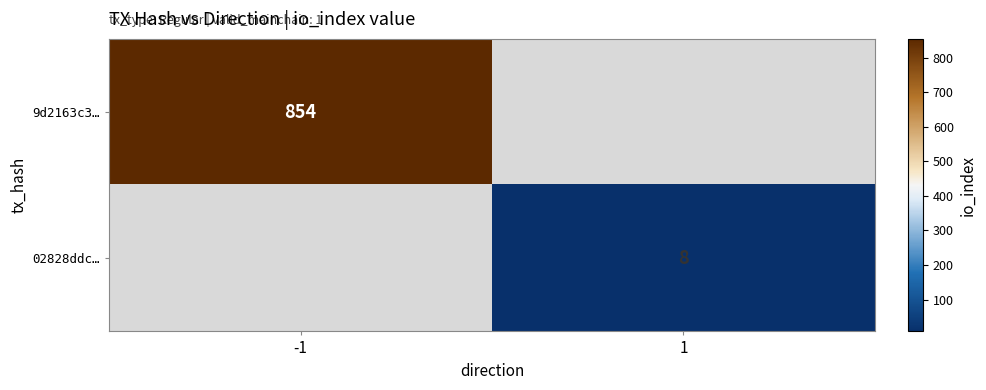

True or false: 9d2163c3… has a value of 854 at -1.

True